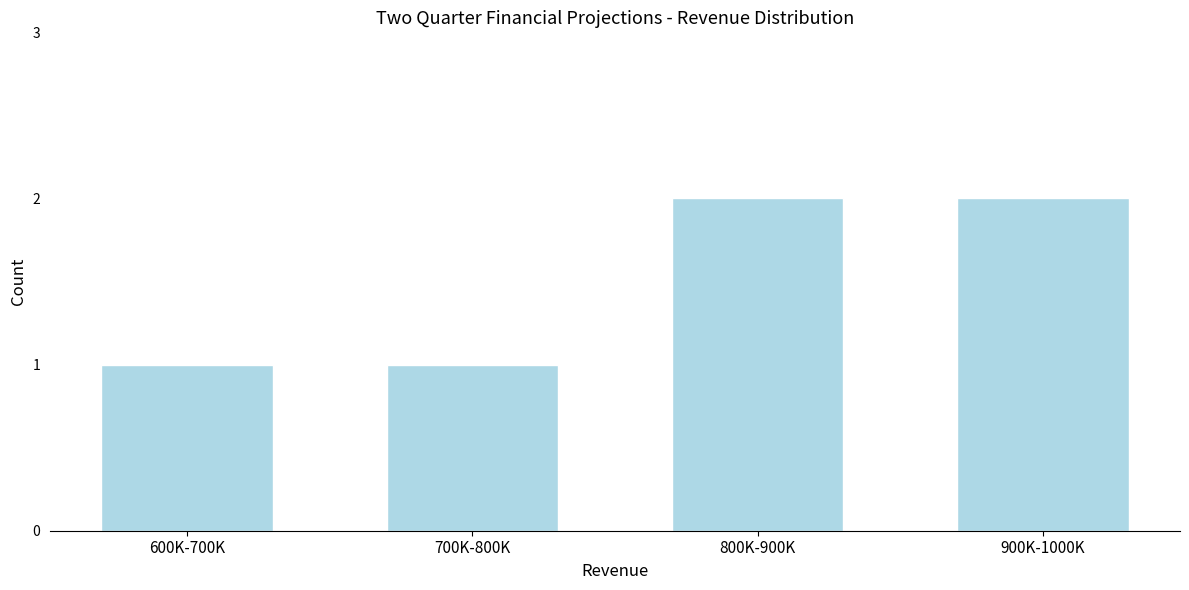

Reading left to right, list all the values displayed in this chart.

600K-700K=1	700K-800K=1	800K-900K=2	900K-1000K=2